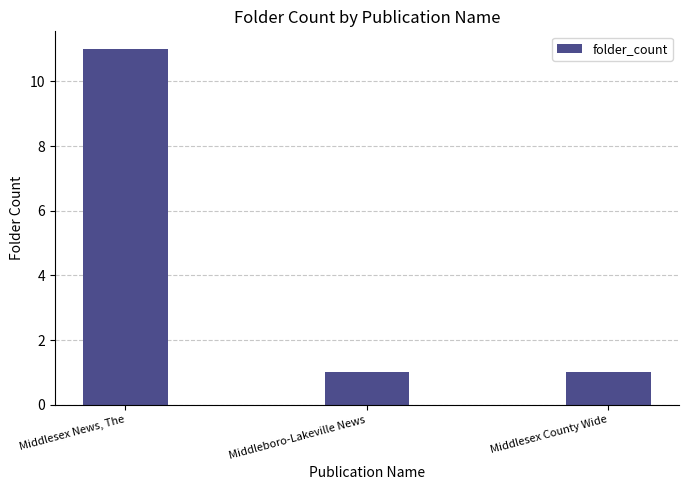

What is the change in value from Middlesex News, The to Middlesex County Wide?

-10